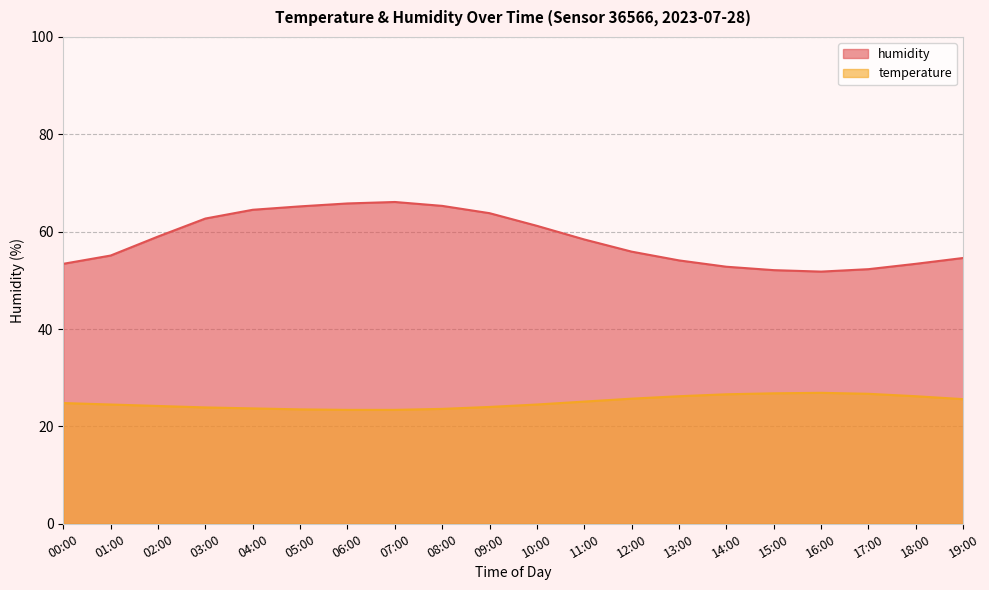

True or false: temperature has more than 0 interior local peaks.

True